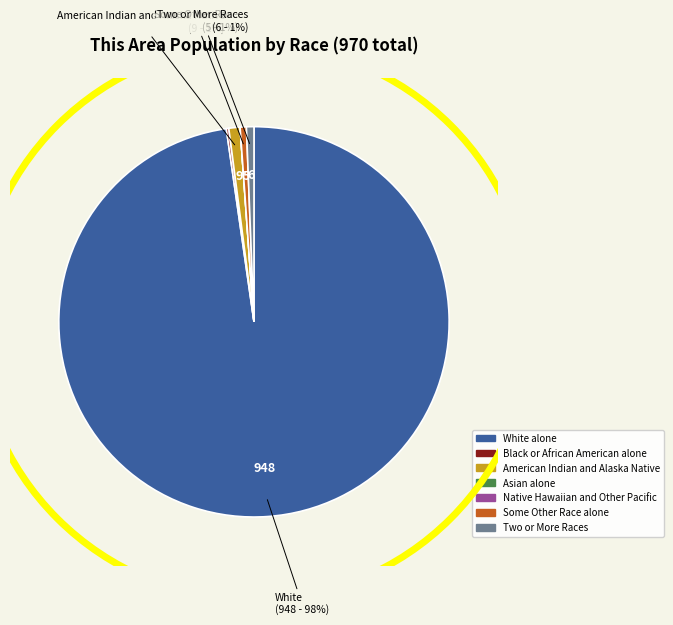

Is it true that Two or More Races is 8% of the pie?

False